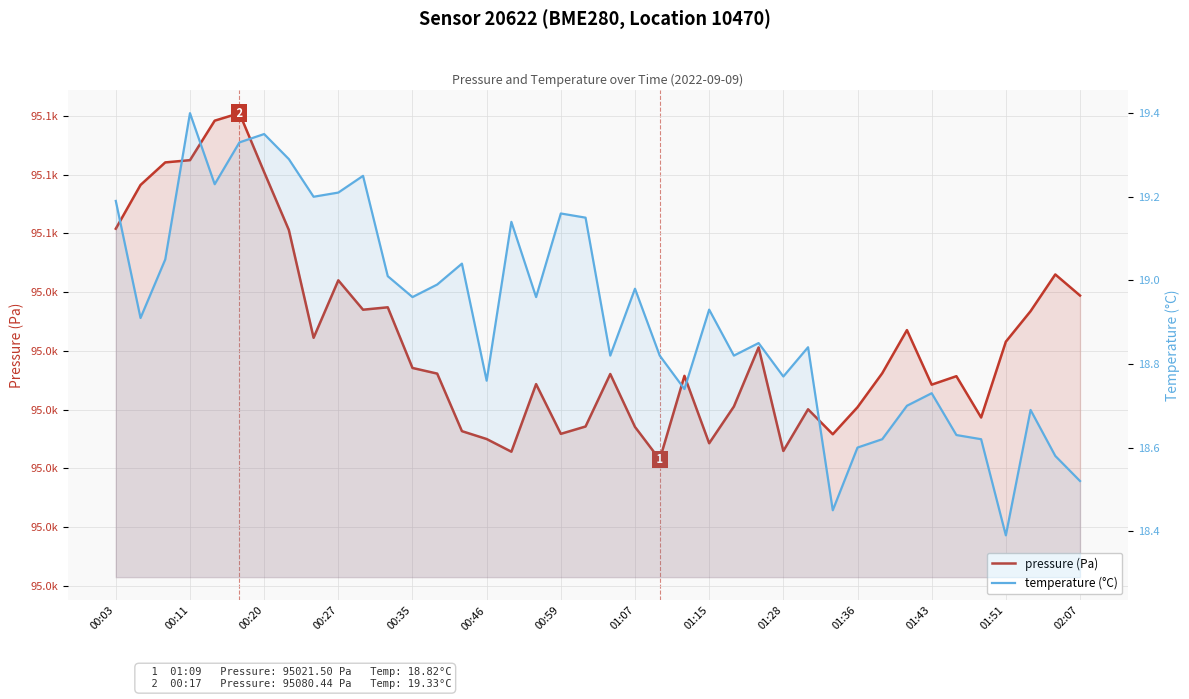

At which category does the chart reach its minimum across all series?

01:51